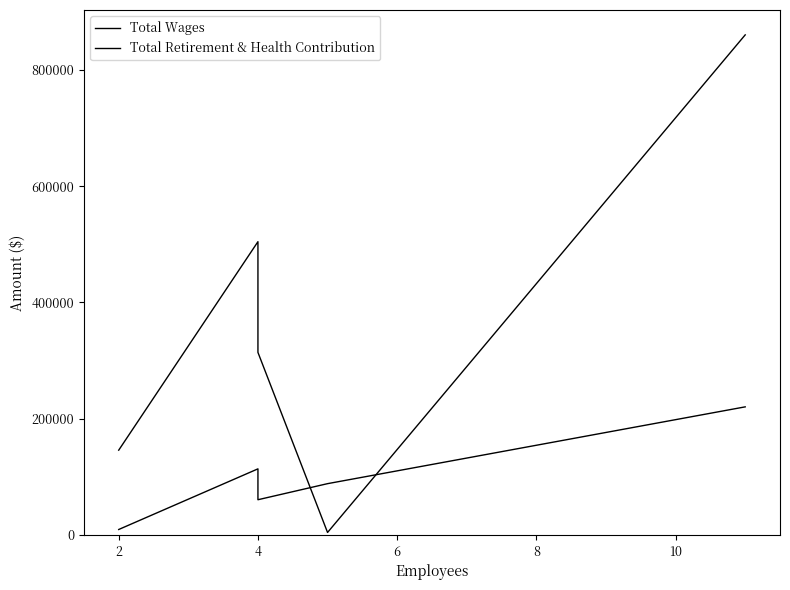

Which series has the largest total across all categories?

Total Wages